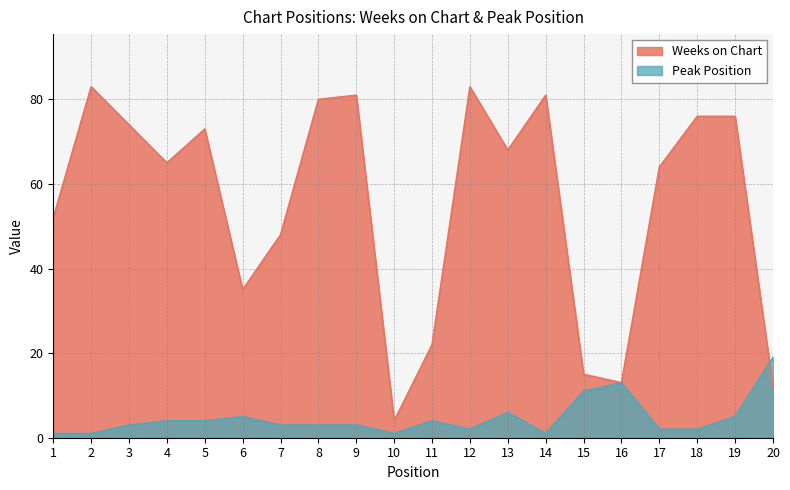

Does the chart have visible grid lines?

Yes